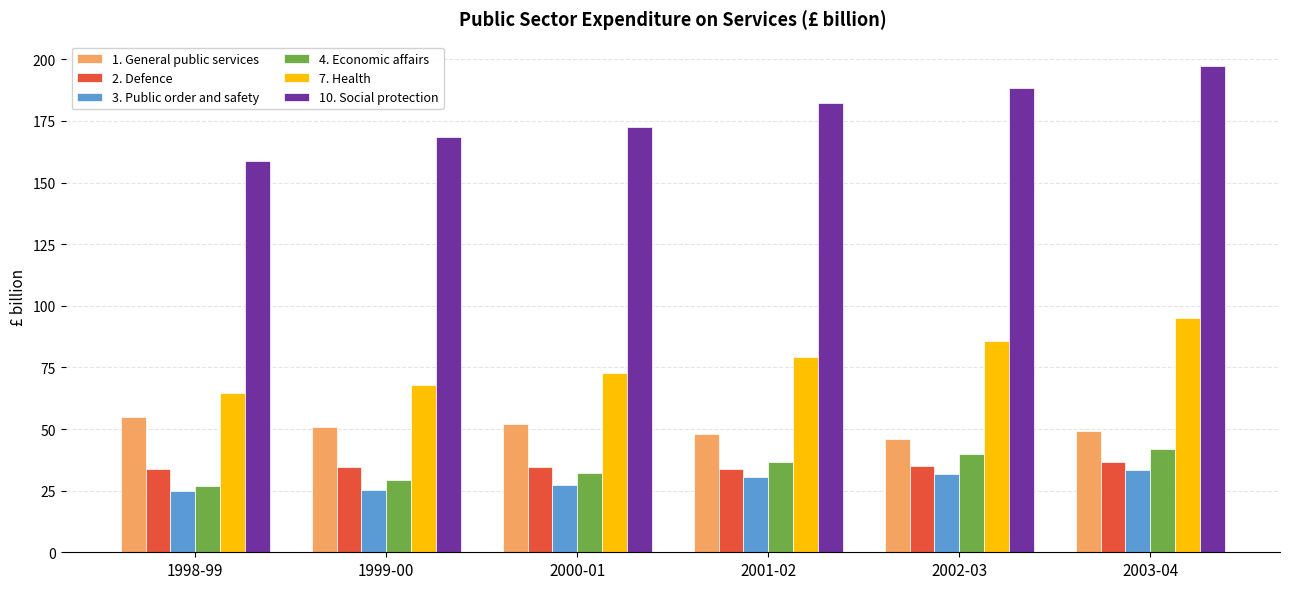

What is the sum of the 3. Public order and safety values at 2001-02 and 1999-00?

55.8